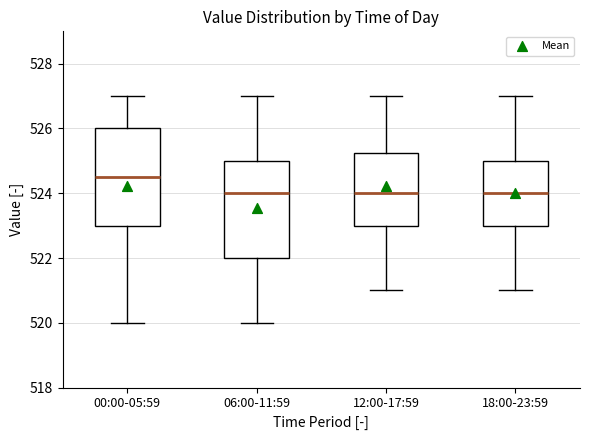

Reading left to right, read every box against the y-axis: the position of its median line, the range the box covers, and the ends of its whiskers. The values are not printed on the chart, so give them approximately, as read against the axis.

00:00-05:59: median 524.6, box 523.0 to 526.0, whiskers 520.0 to 527.0
06:00-11:59: median 524.0, box 522.0 to 525.0, whiskers 520.0 to 527.0
12:00-17:59: median 524.0, box 523.0 to 525.2, whiskers 521.0 to 527.0
18:00-23:59: median 524.0, box 523.0 to 525.0, whiskers 521.0 to 527.0